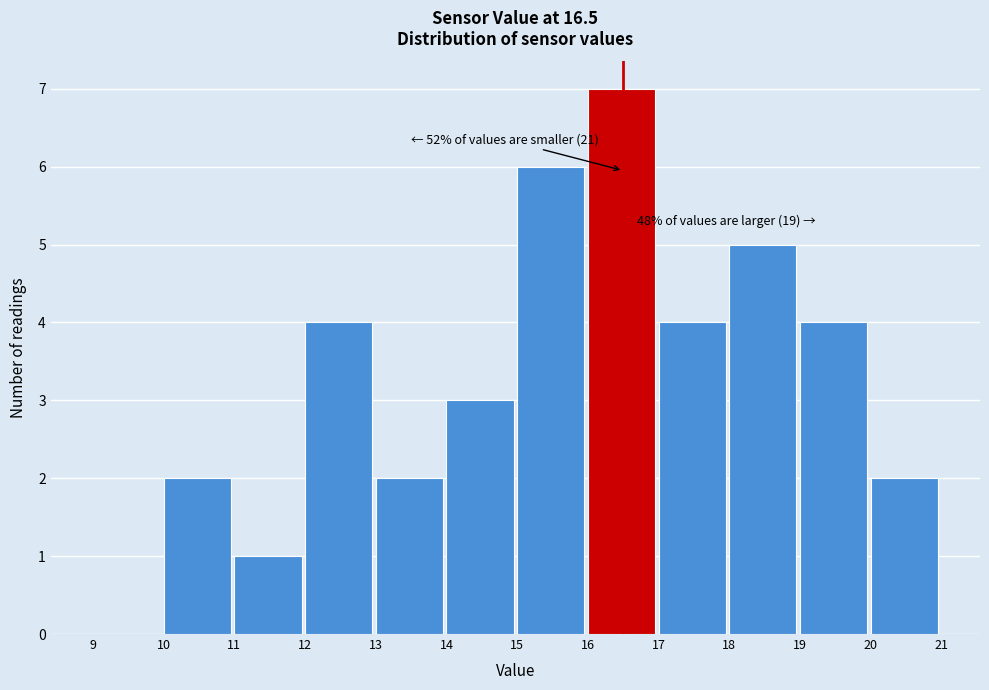

Over which range of the x-axis is the bar tallest?

16 to 17